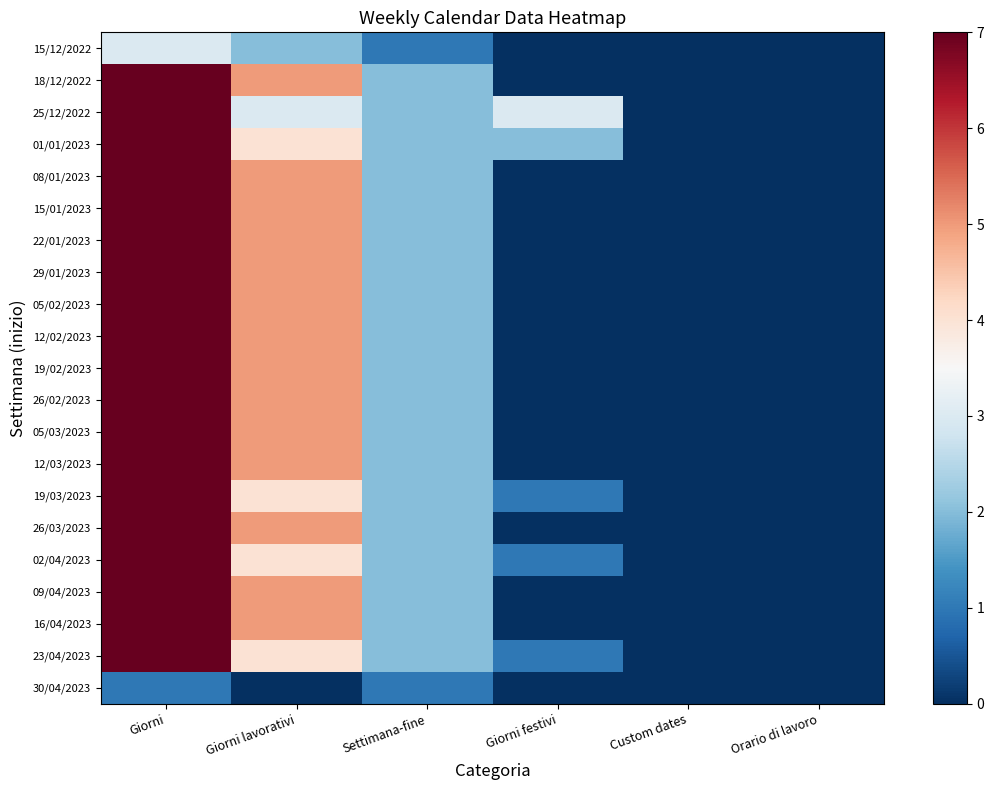

Count the number of data series in this chart.

21